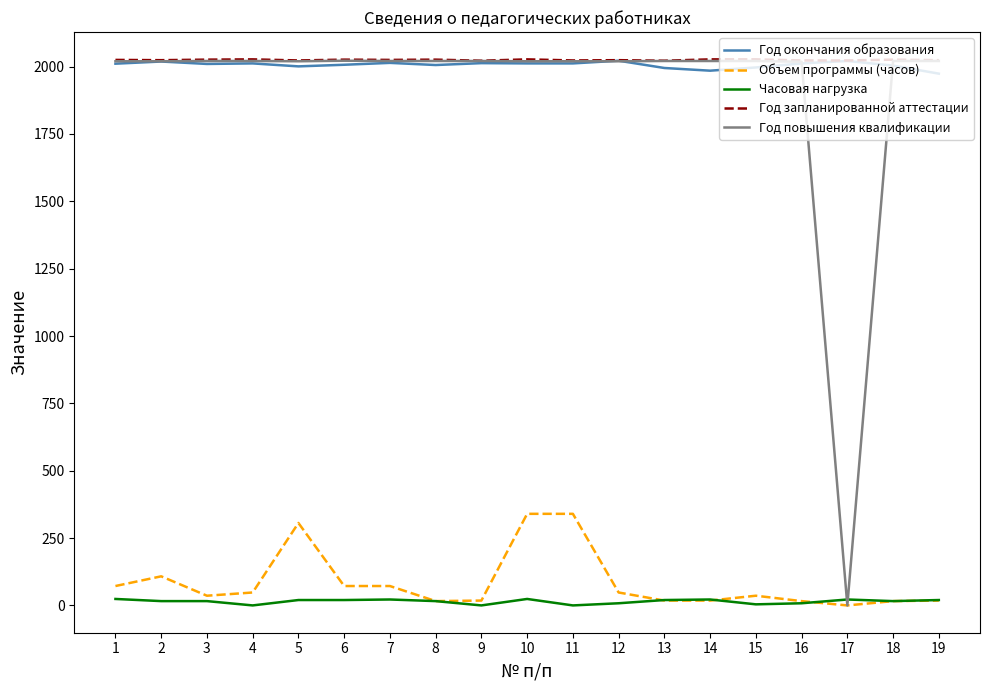

What is the maximum value for Год повышения квалификации?

2022